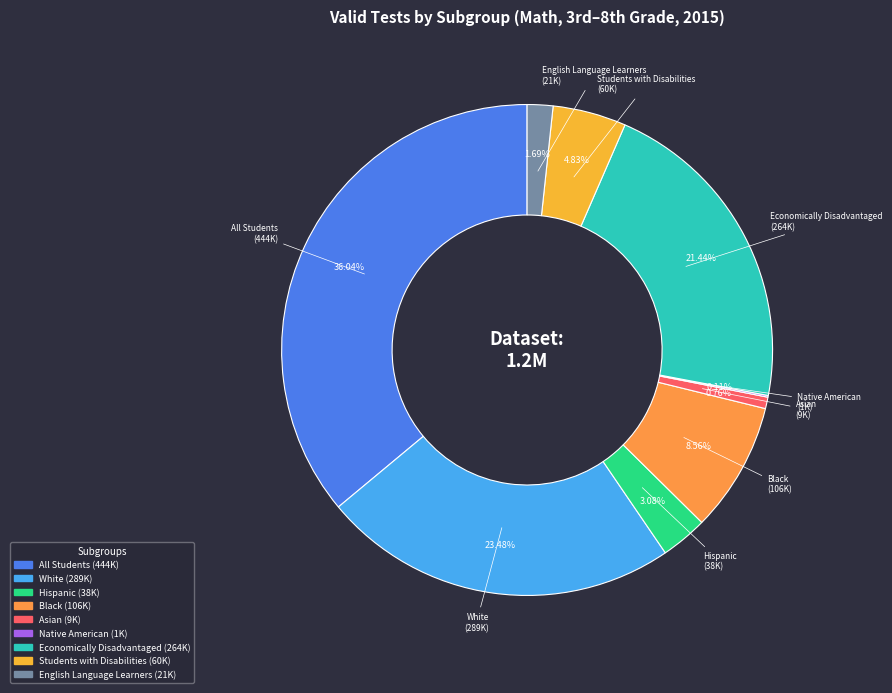

To the nearest percent, what is the difference between the Students with Disabilities and Asian slice percentages?

4%